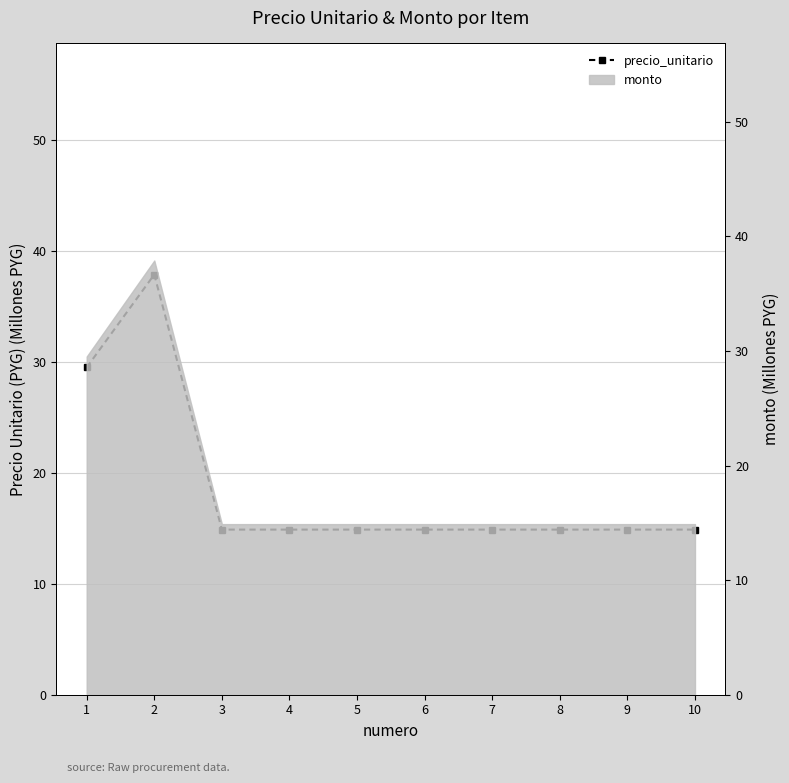

The value at 5 is 9.3. True or false?

False